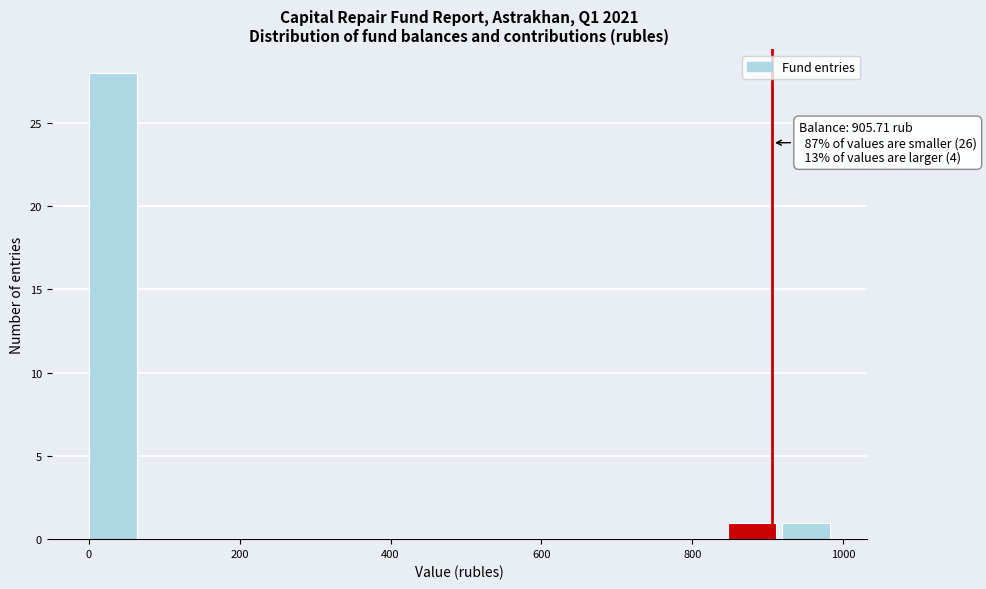

Around what value on the x-axis is the tallest bar? Give the approximate position of its centre, as read against the axis.

40